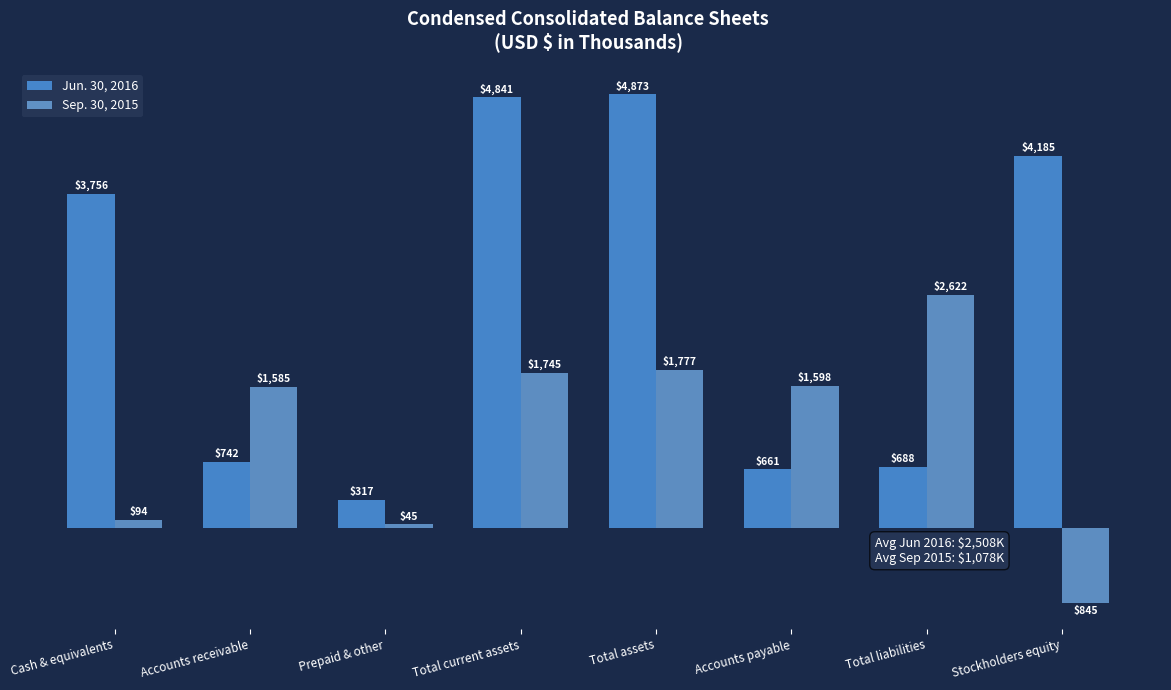

Reading left to right, list all the values displayed in this chart.

Jun. 30, 2016: 3756	742	317	4841	4873	661	688	4185
Sep. 30, 2015: 94	1585	45	1745	1777	1598	2622	-845